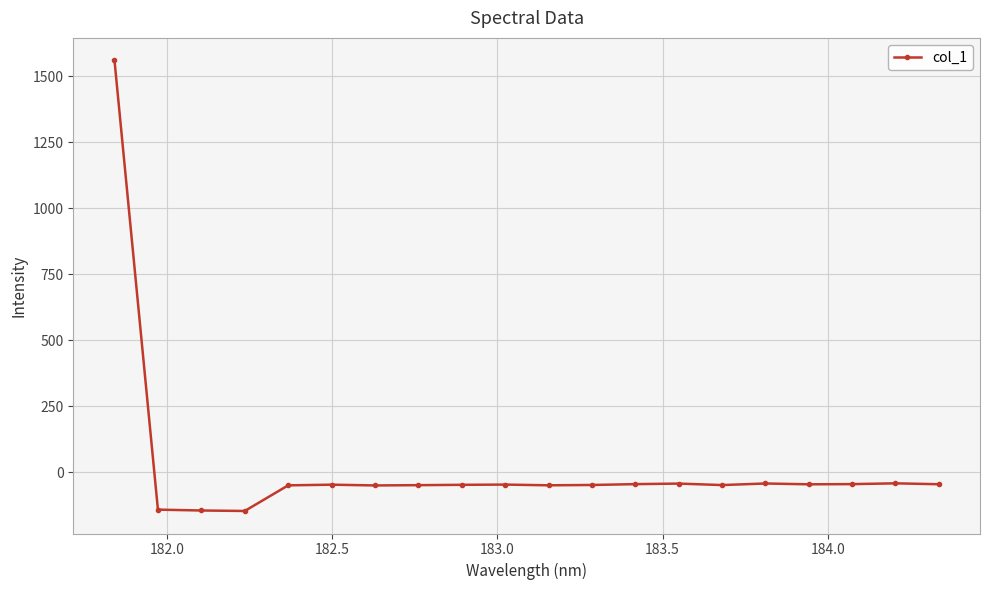

How many positive values are there?

1